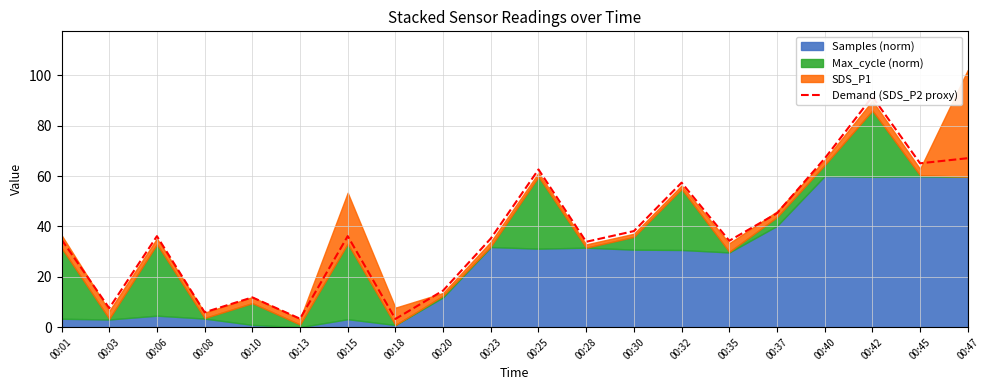

Rank the categories by value from highest to lowest.

00:42, 00:47, 00:40, 00:45, 00:25, 00:32, 00:37, 00:30, 00:15, 00:06, 00:23, 00:01, 00:35, 00:28, 00:20, 00:10, 00:03, 00:08, 00:13, 00:18